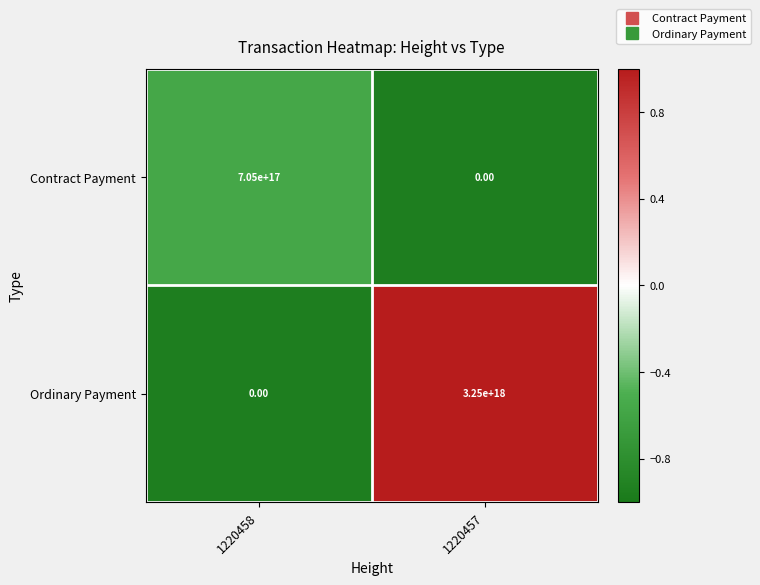

At which category is the sum across all series the highest?

1220457